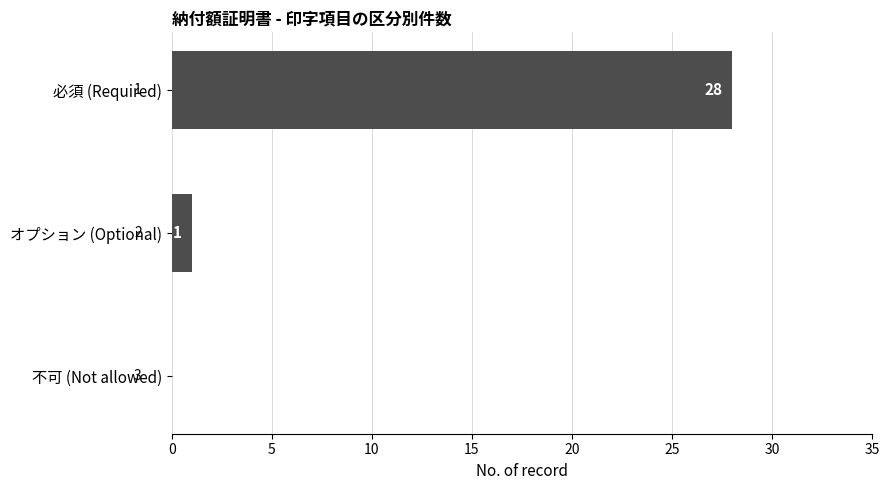

How many distinct data groups are displayed?

1